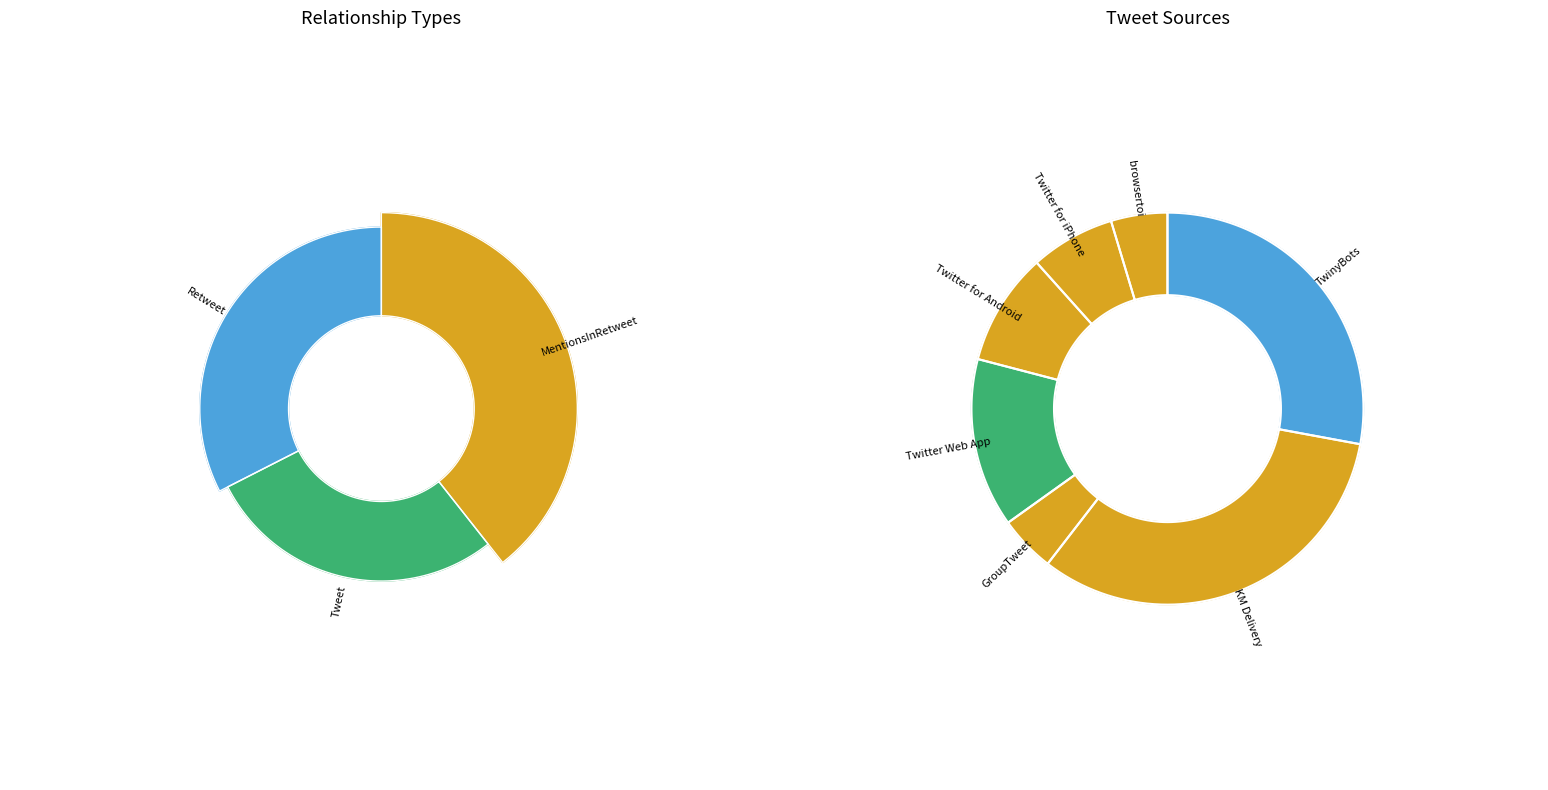

Rank the categories by value from lowest to highest.

Tweet, Retweet, MentionsInRetweet